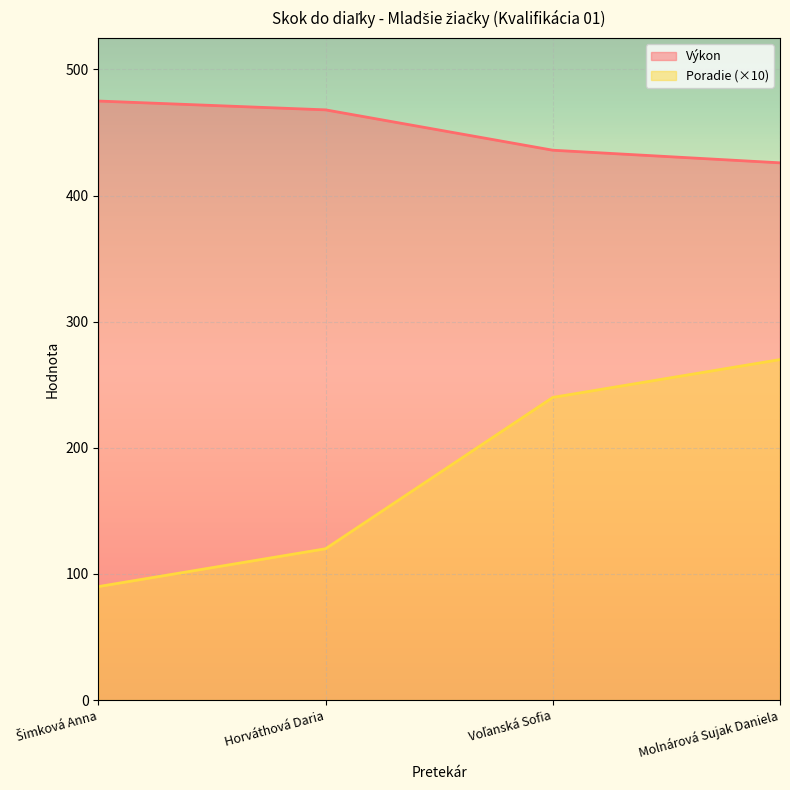

What is the value of the Poradie point at the 4th from the left?

270